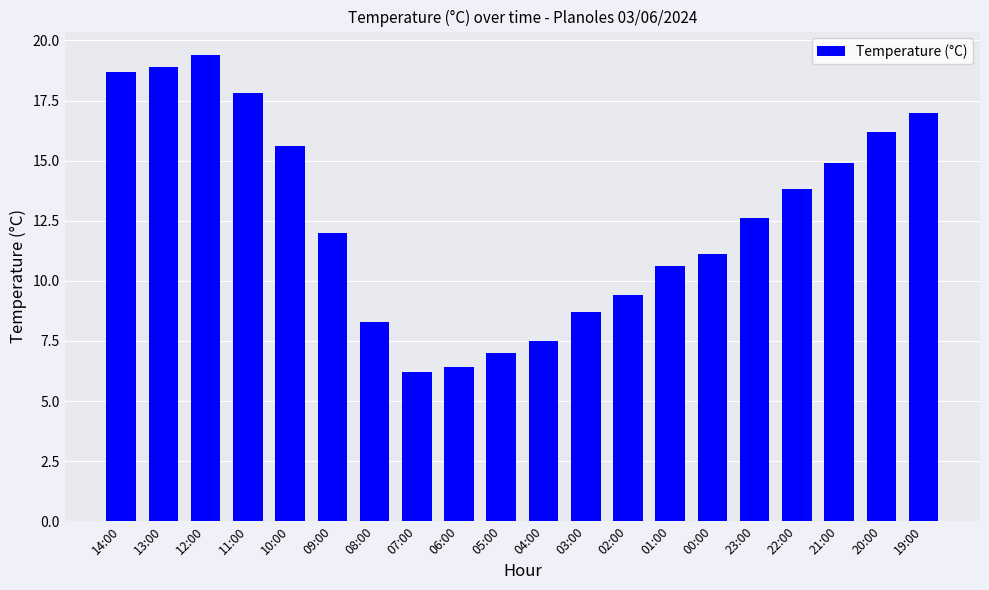

List the labels in order of value, smallest first.

07:00, 06:00, 05:00, 04:00, 08:00, 03:00, 02:00, 01:00, 00:00, 09:00, 23:00, 22:00, 21:00, 10:00, 20:00, 19:00, 11:00, 14:00, 13:00, 12:00